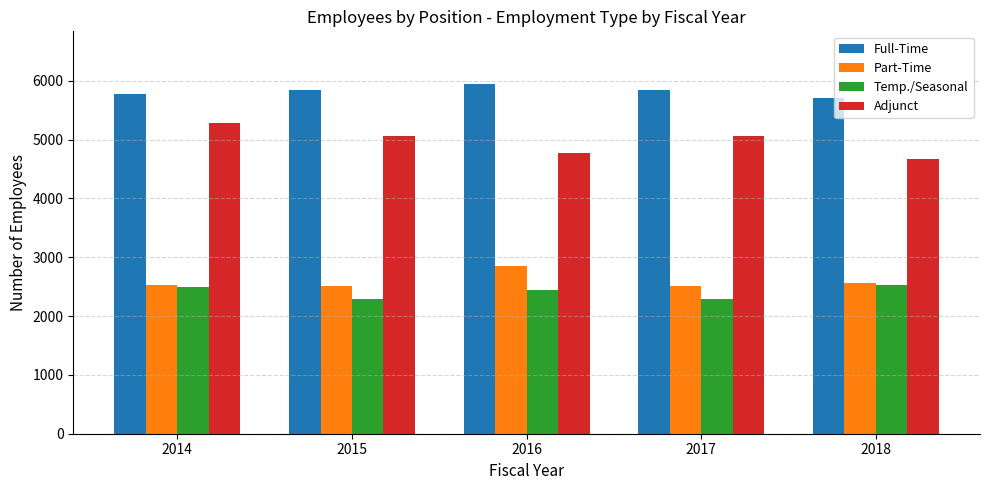

What is the highest value of the Temp./Seasonal series?

2535